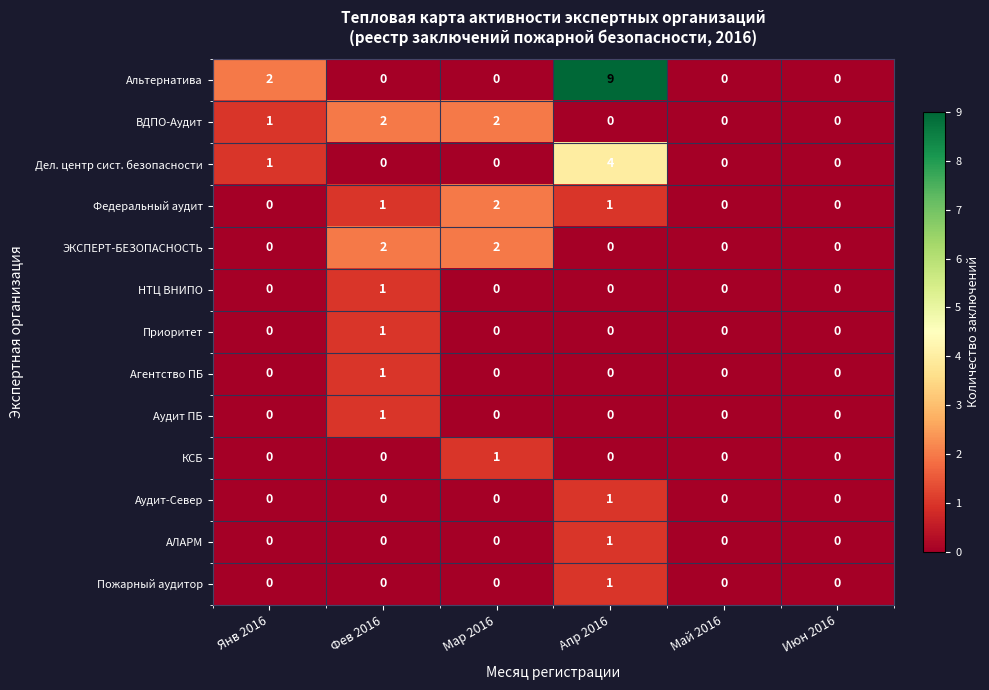

Which series has the widest spread of values?

Альтернатива